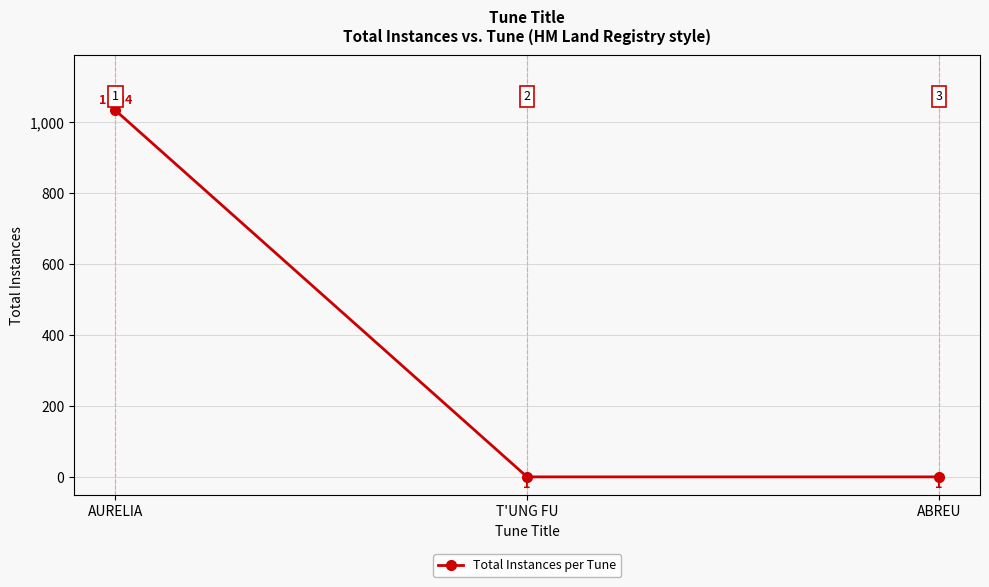

The chart shows a value of 1 at T'UNG FU. True or false?

True